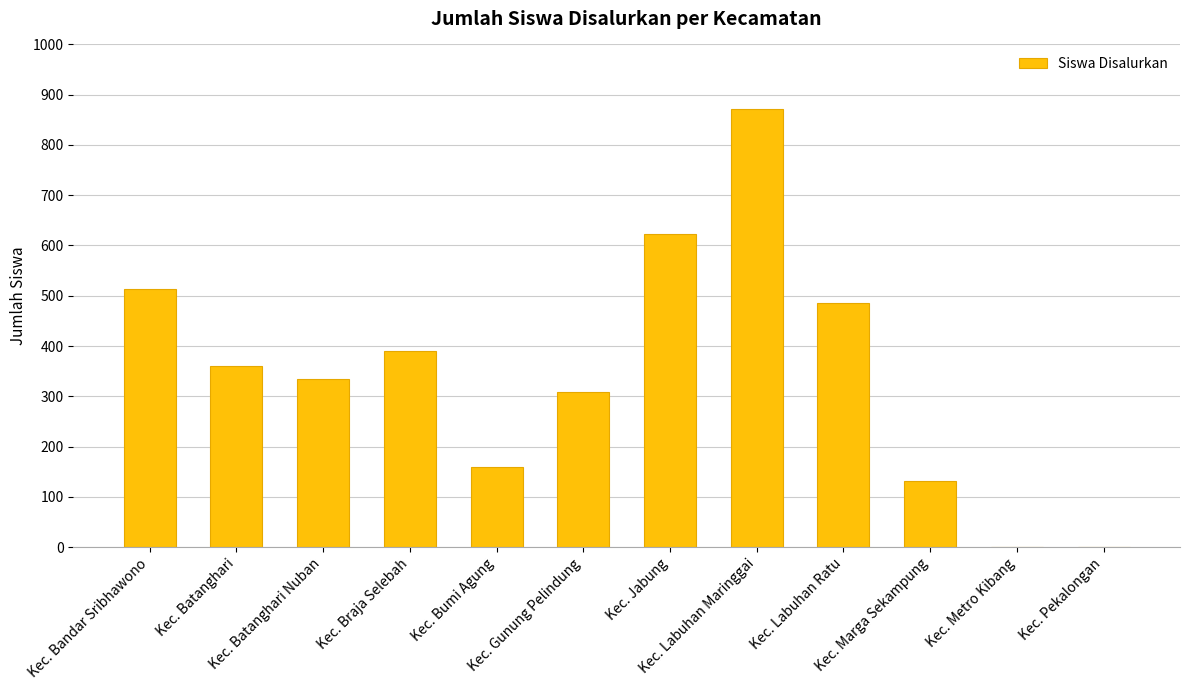

How many data points does each series have?

12